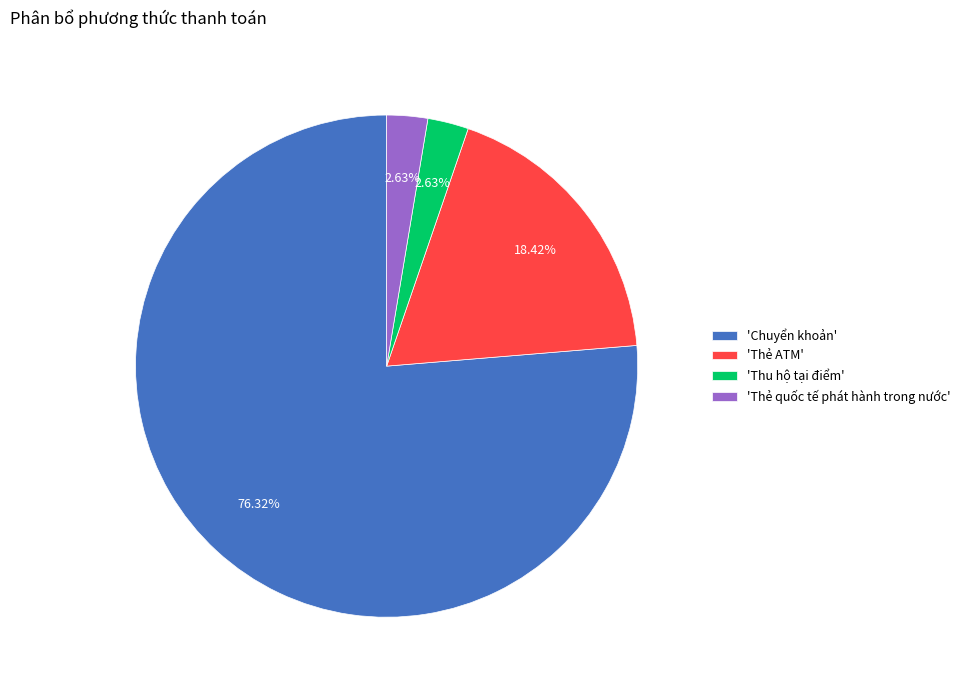

How many segments does this pie chart have?

4